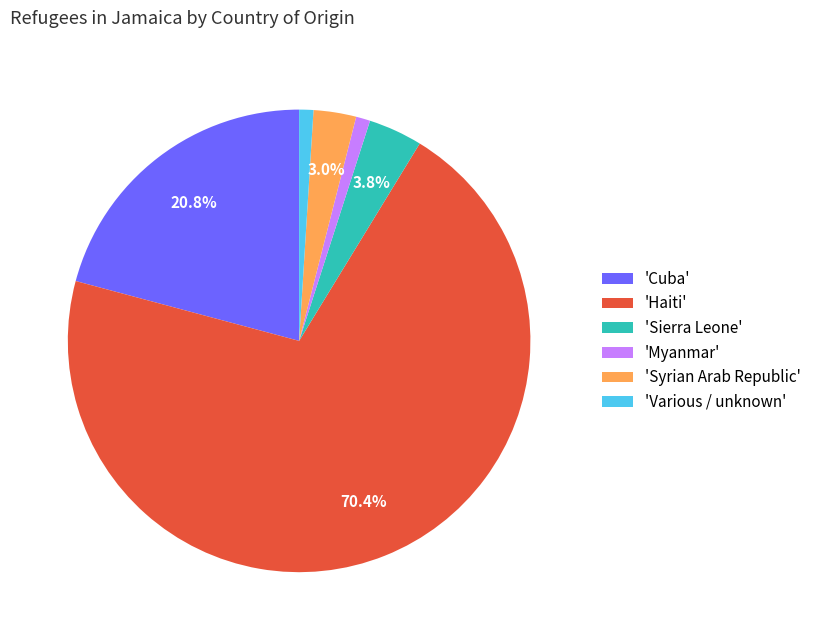

Which category accounts for the majority?

'Haiti'